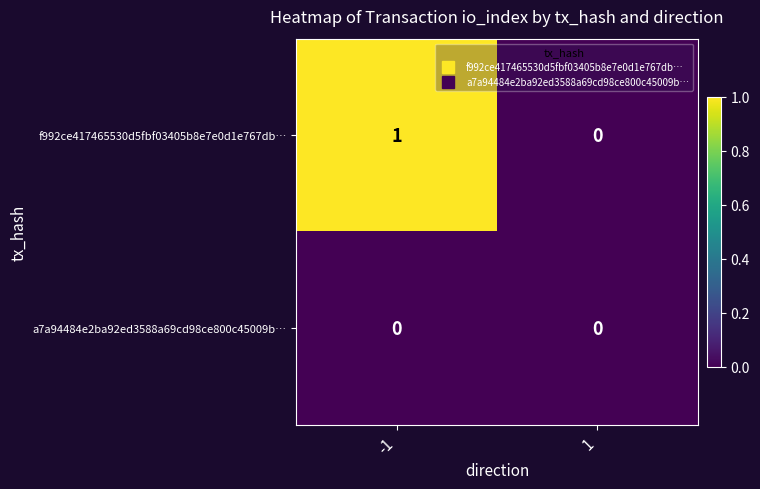

How many series are shown in this chart?

2